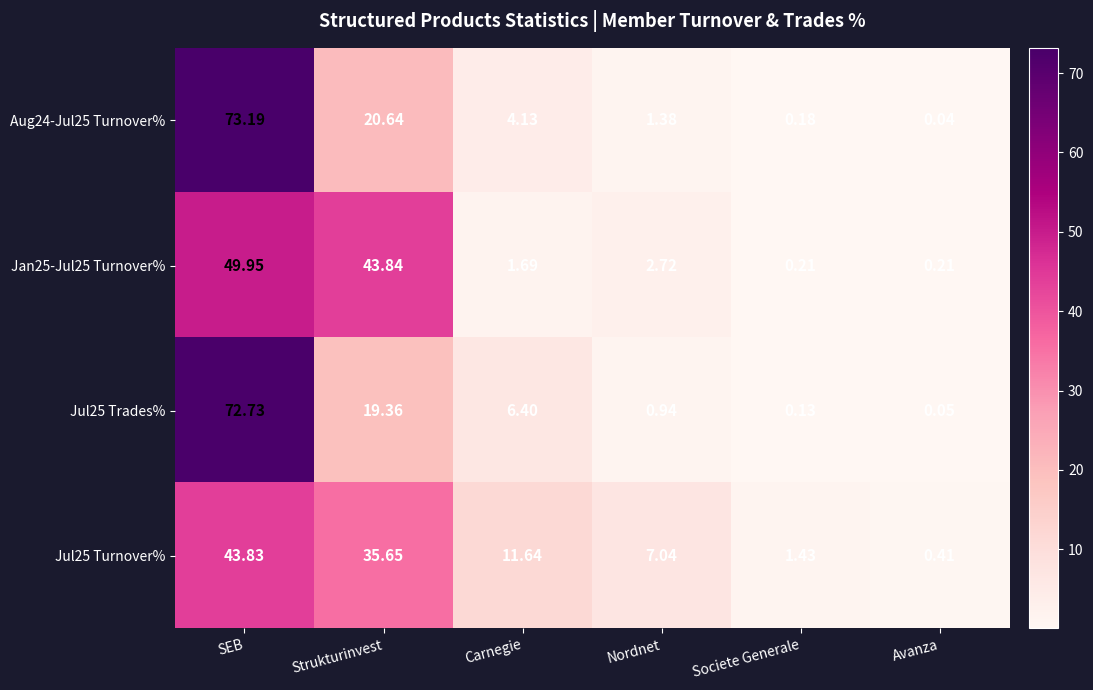

Which label corresponds to the smallest value in the chart?

Avanza